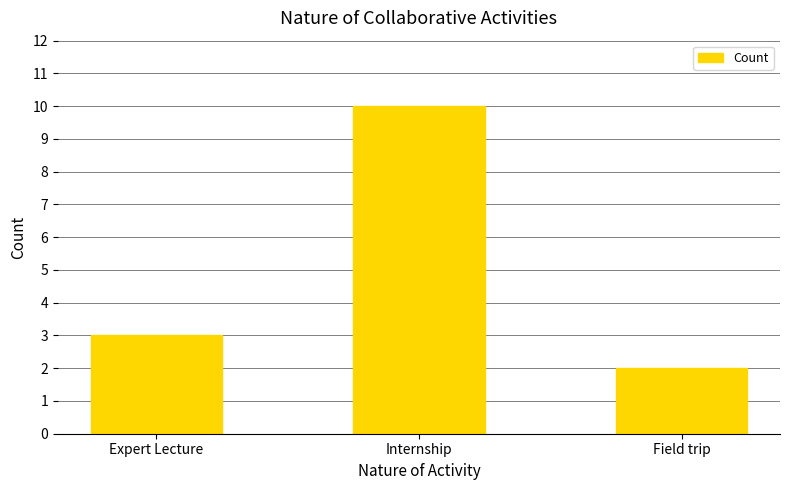

True or false: the data shows 15 at Internship.

False